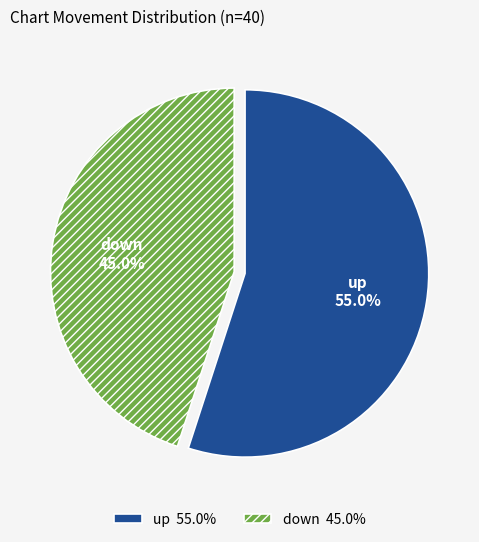

Rank the categories by value from highest to lowest.

up, down